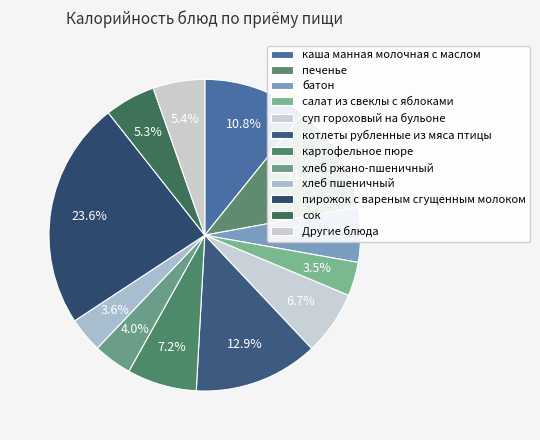

How many slices are in this pie chart?

12